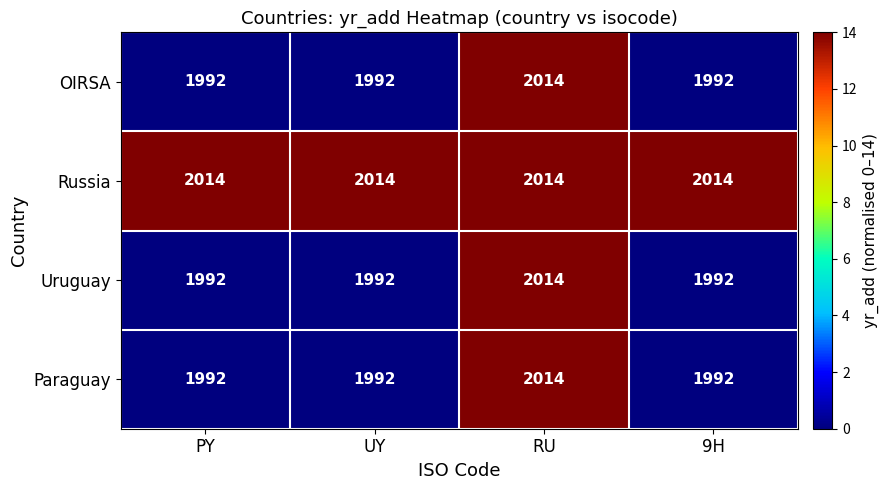

Reading right to left, what are all the values shown in this chart?

OIRSA: 9H=1992	RU=2014	UY=1992	PY=1992
Russia: 9H=2014	RU=2014	UY=2014	PY=2014
Uruguay: 9H=1992	RU=2014	UY=1992	PY=1992
Paraguay: 9H=1992	RU=2014	UY=1992	PY=1992